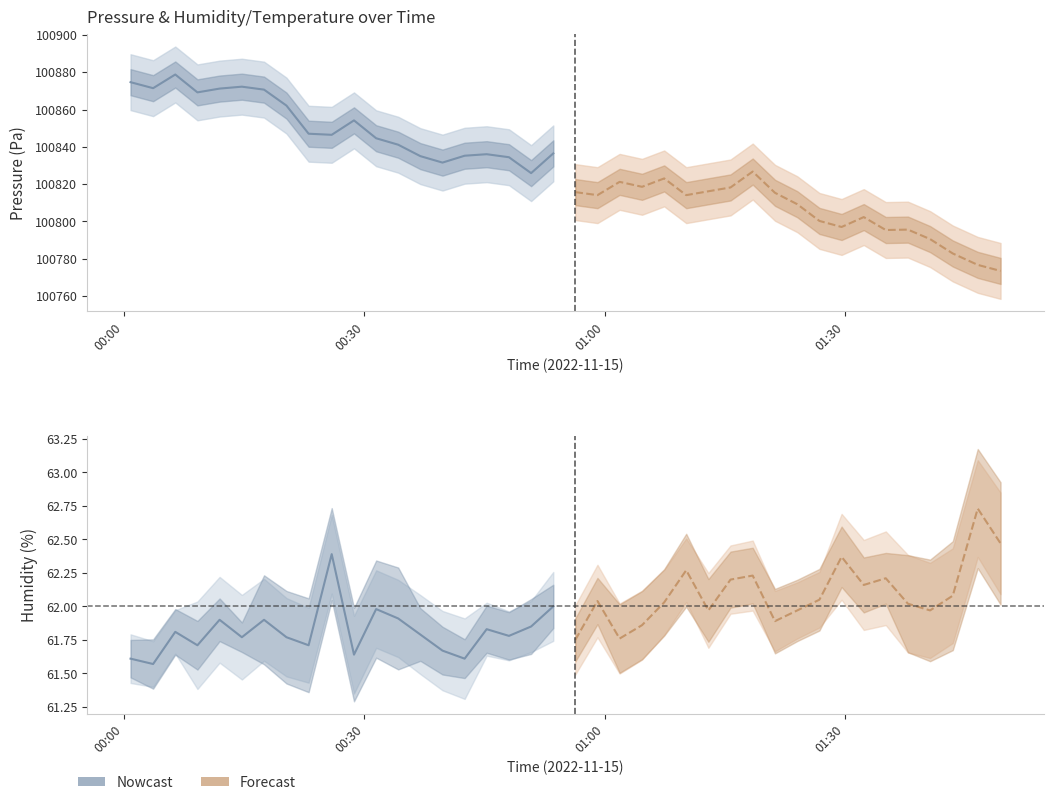

Rank the series by their maximum value, from lowest to highest.

humidity, humidity (forecast), pressure (forecast), pressure